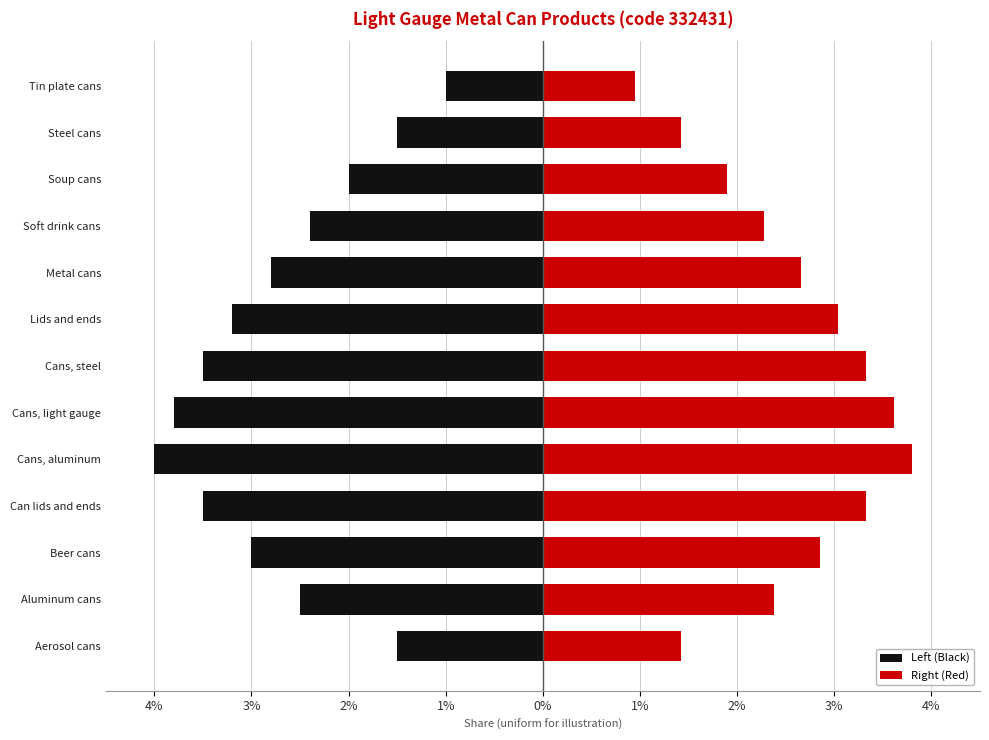

At how many categories does at least one series exceed -2?

13